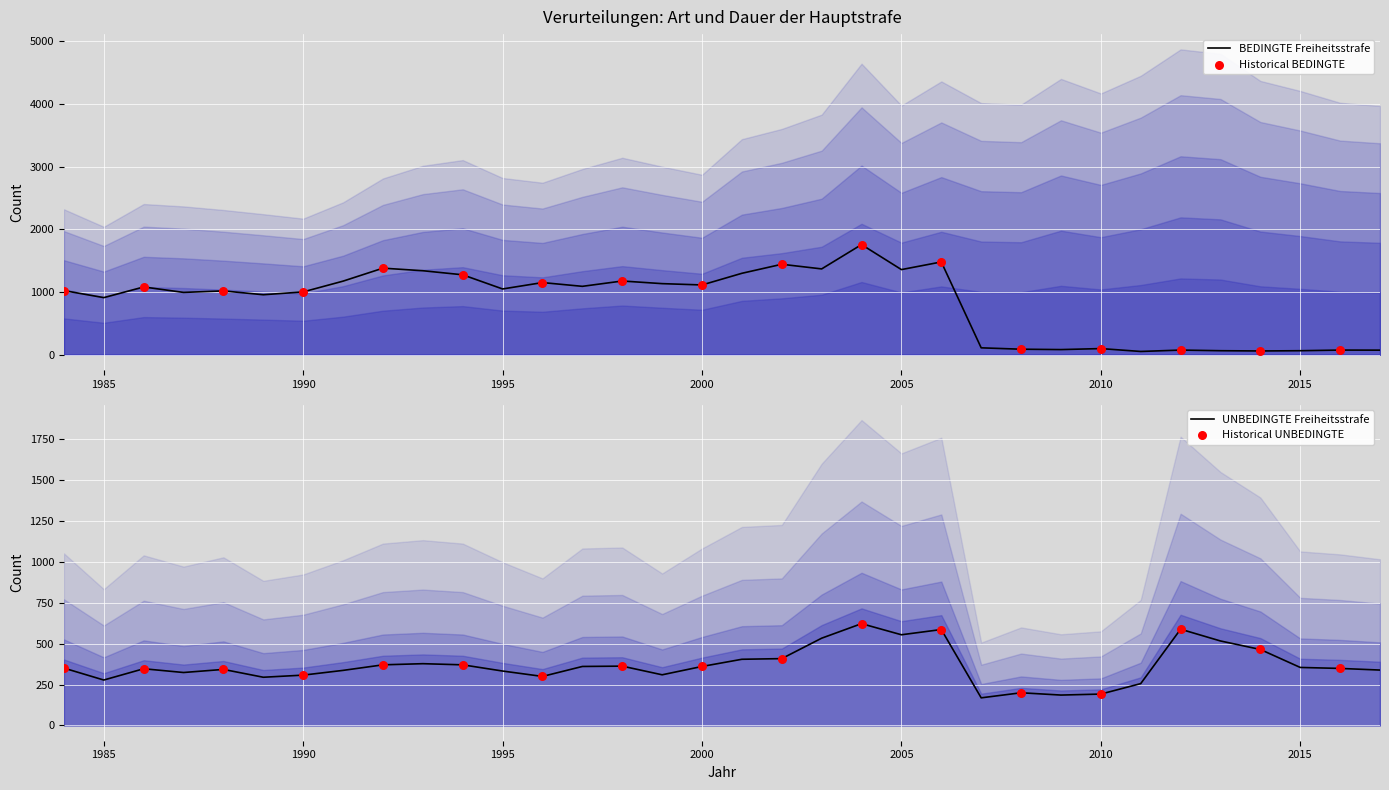

Is the value of UNBEDINGTE Freiheitsstrafe at 1988 greater than the value of BEDINGTE Freiheitsstrafe at 1997?

No